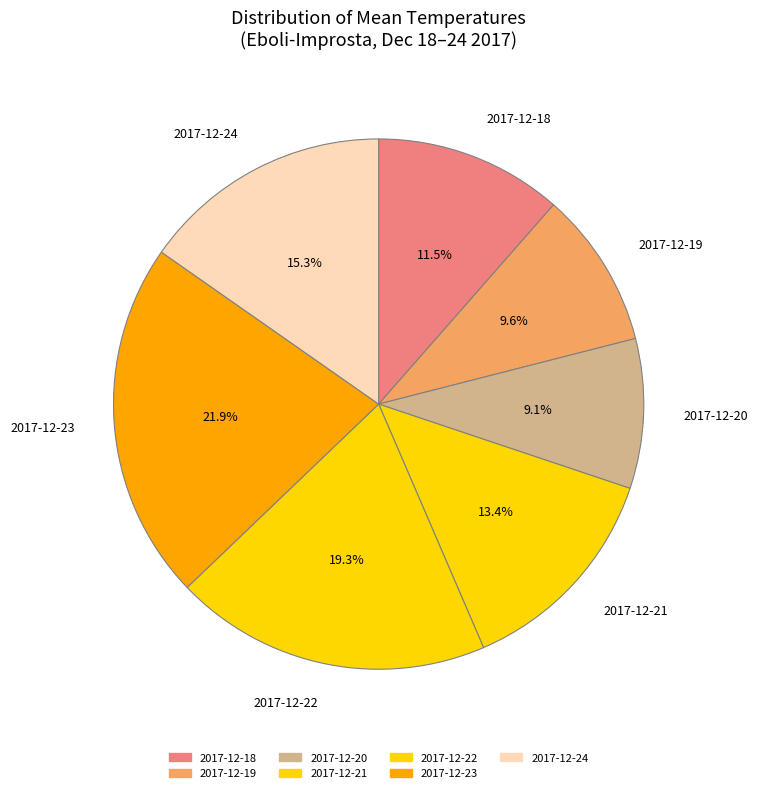

True or false: 2017-12-21 accounts for 13% of the total.

True